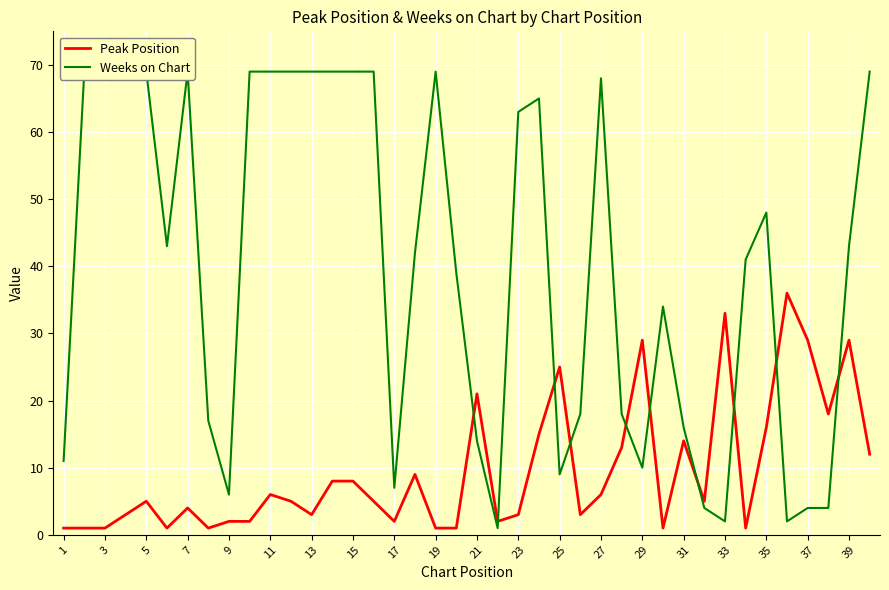

List the series in order of their peak value, highest first.

Weeks on Chart, Peak Position